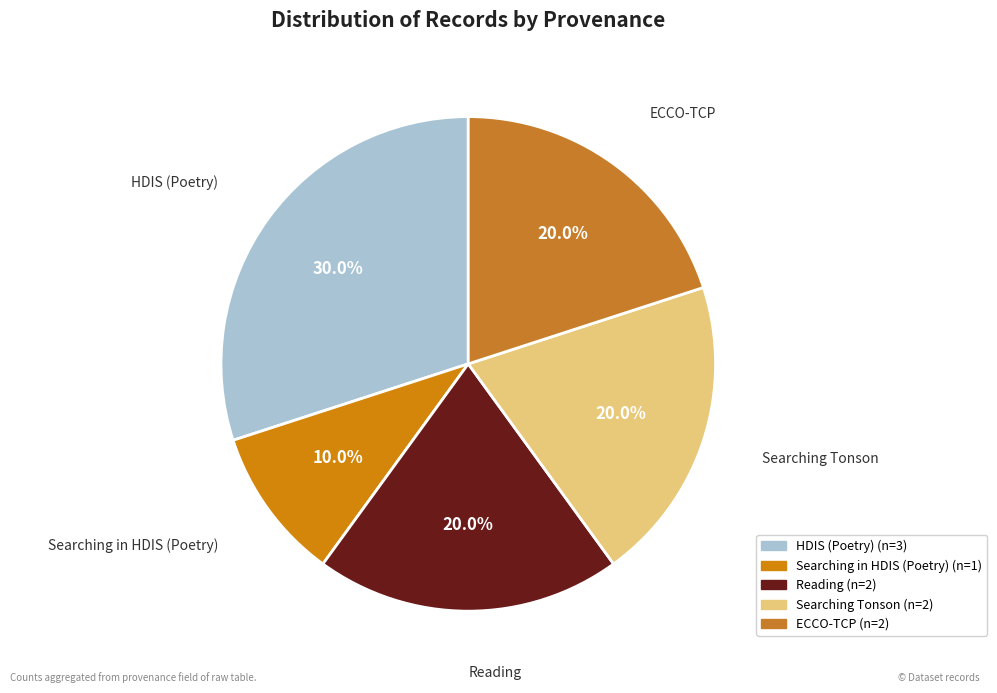

How many slices are in this pie chart?

5